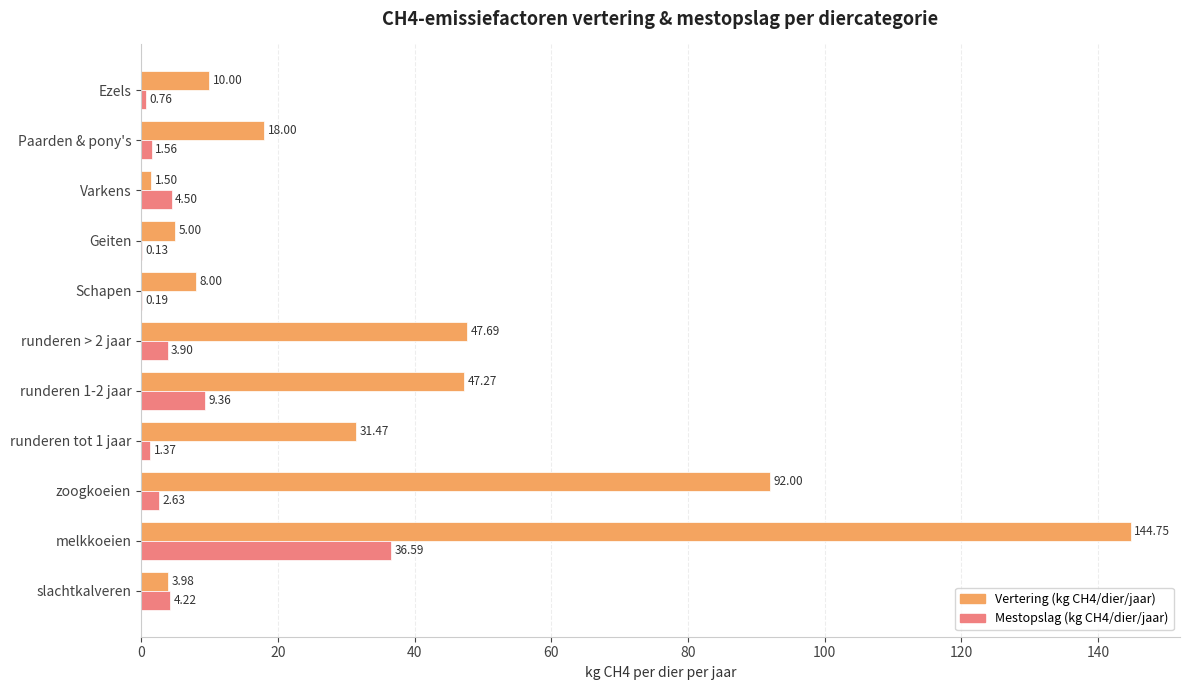

At which category is the sum across all series the highest?

melkkoeien